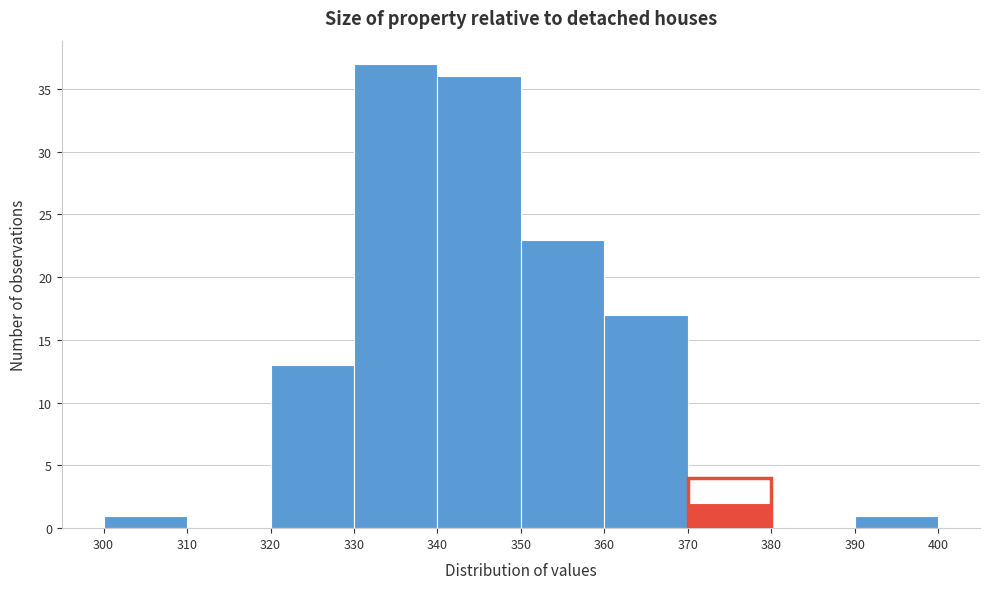

Over which range of the x-axis is the bar tallest?

330 to 340